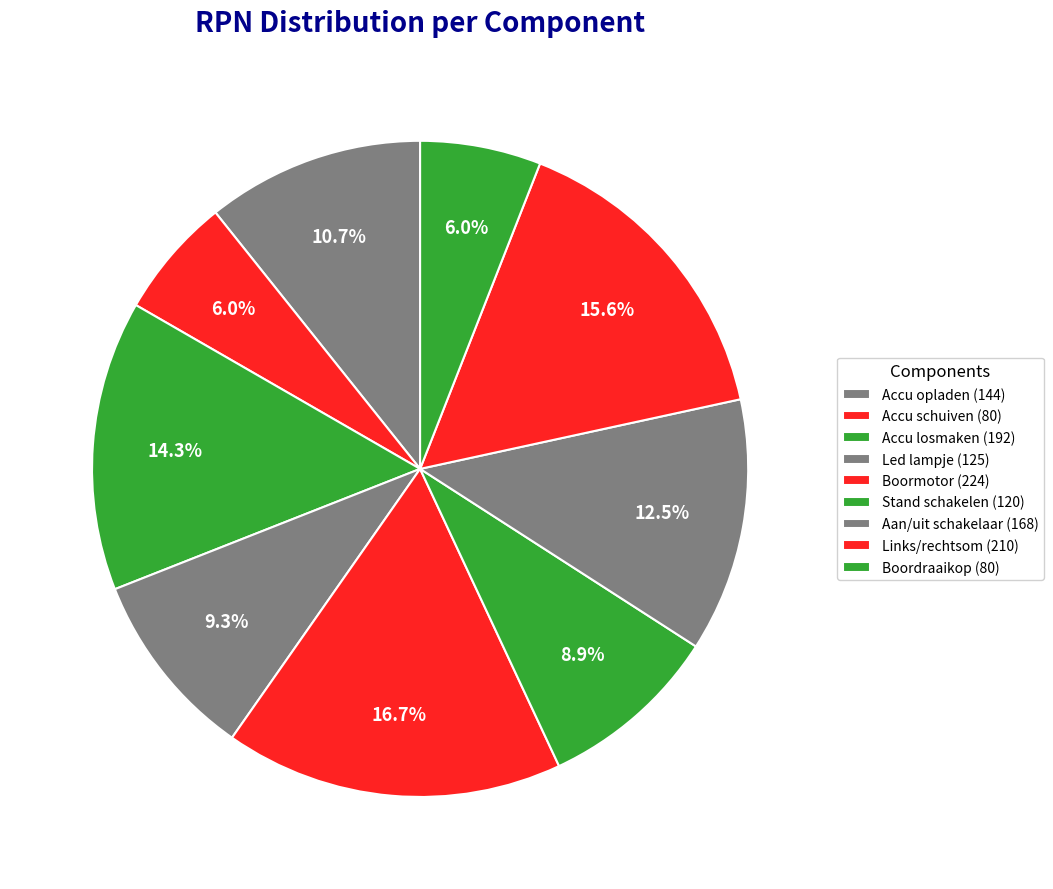

To the nearest percent, what is the difference between the Stand schakelen (120) and Accu opladen (144) slice percentages?

2%